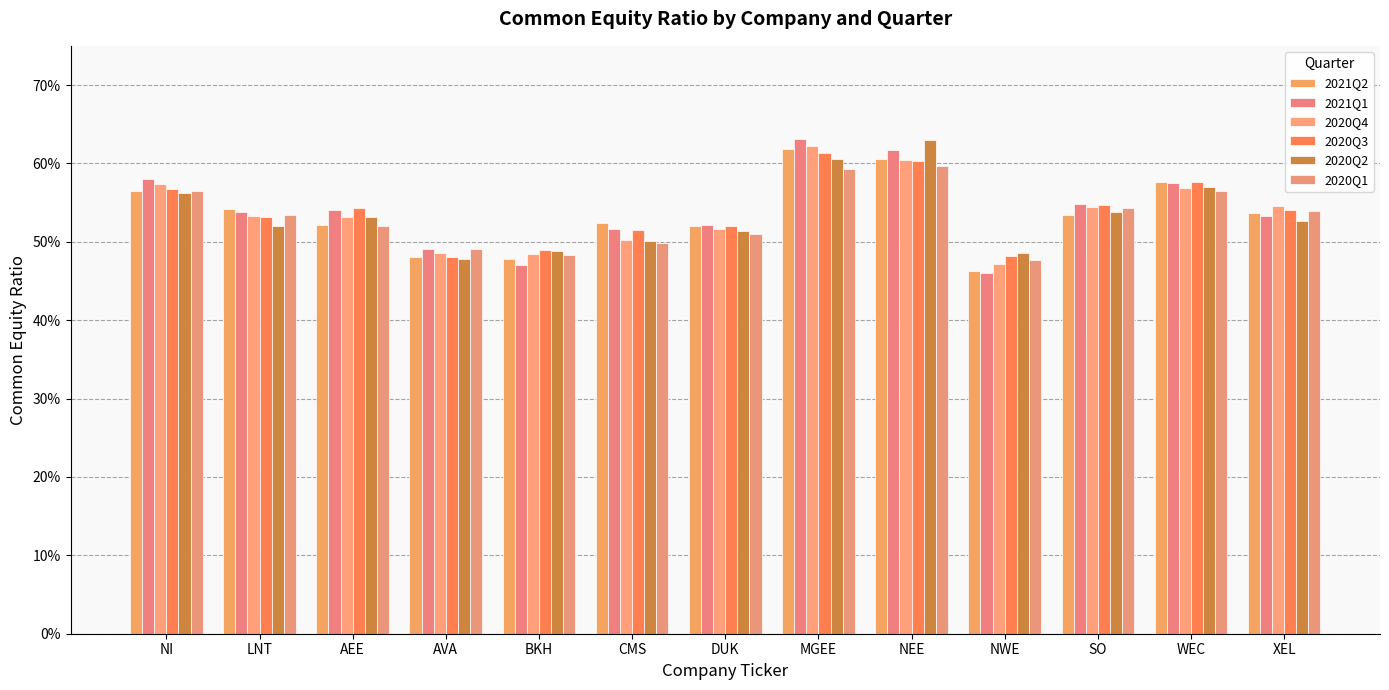

Which has a higher value, LNT or AEE?

LNT